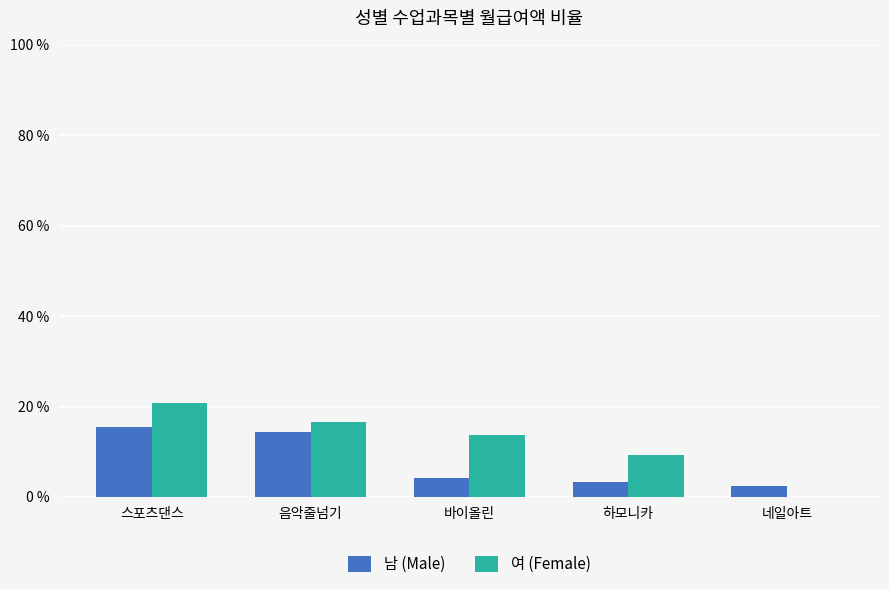

What is the difference between the 여 (Female) values at 네일아트 and 스포츠댄스?

20.9